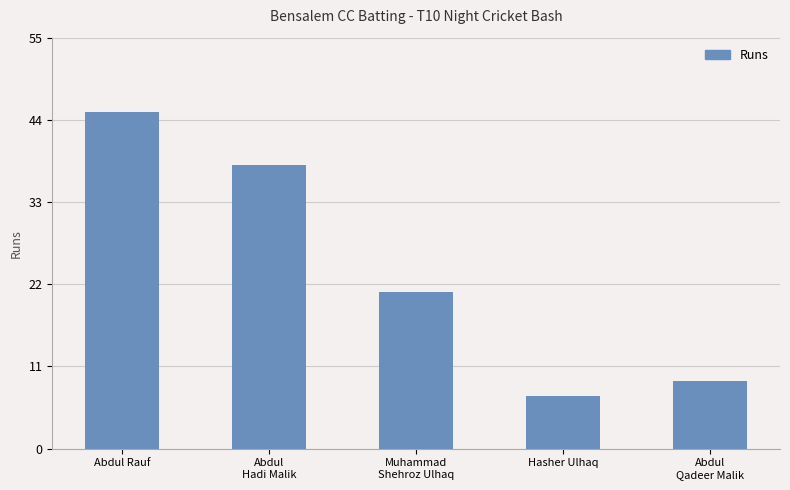

What is the value of the 3rd bar from the left?

21